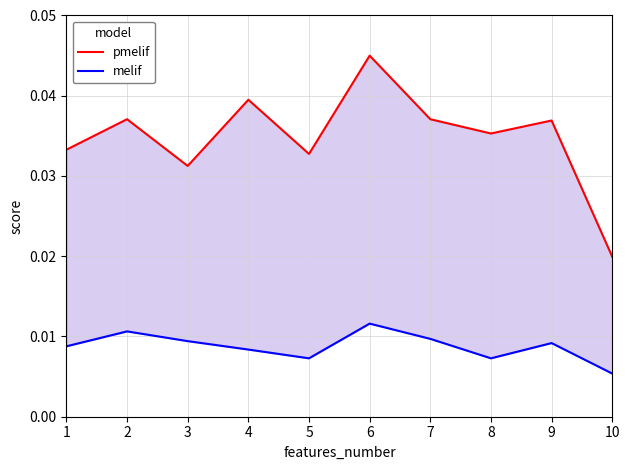

At which category is the sum across all series the highest?

6